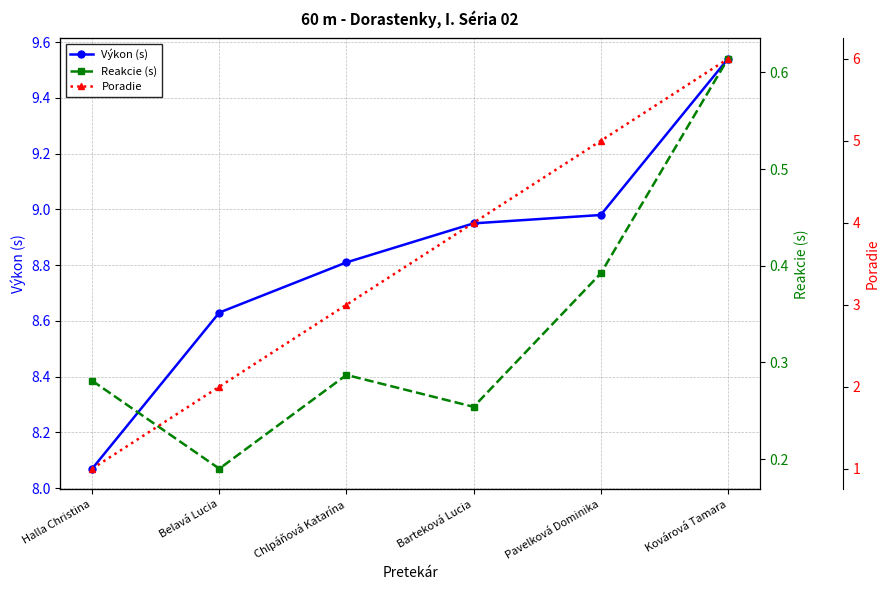

What is the difference between the Výkon (s) values at Halla Christina and Kovárová Tamara?

1.5